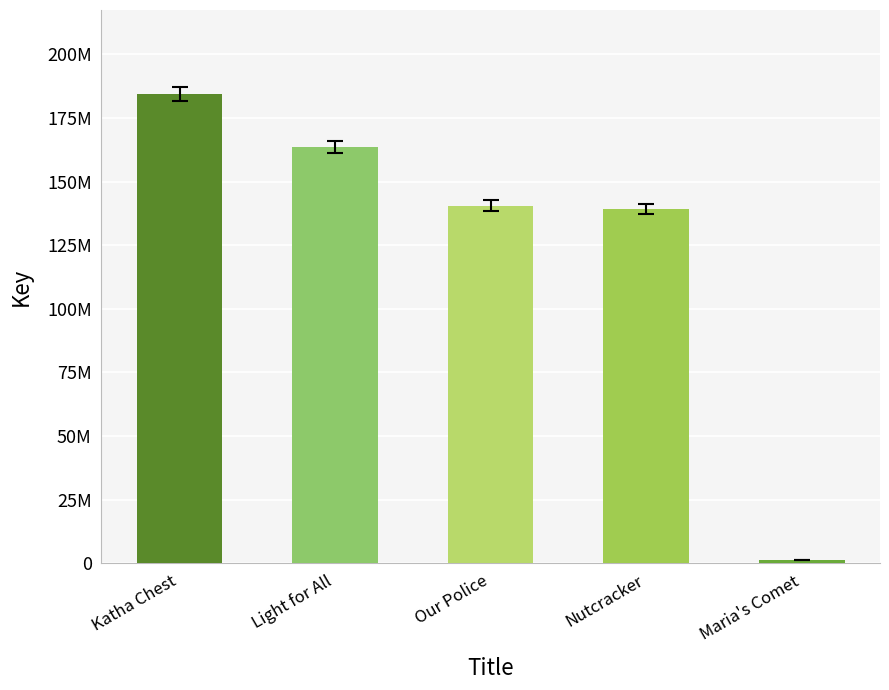

What is the sum of all values?

628561346